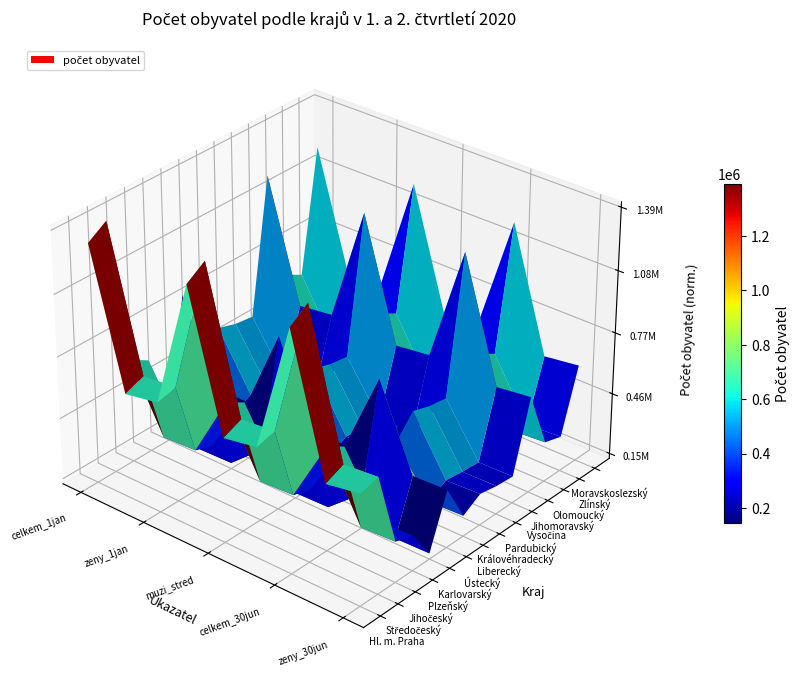

Rank the categories by Karlovarský value from lowest to highest.

7, 4, 1, 8, 5, 2, 6, 3, 0